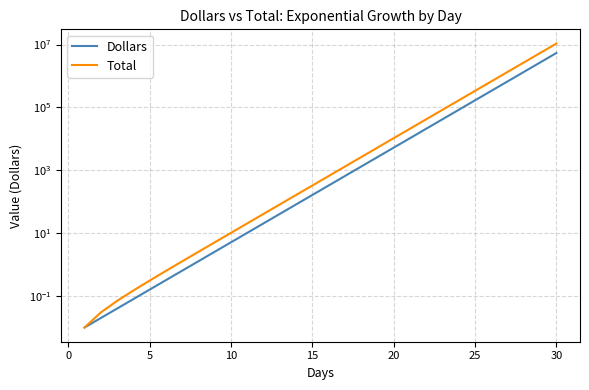

True or false: Total and Dollars intersect in this chart.

False